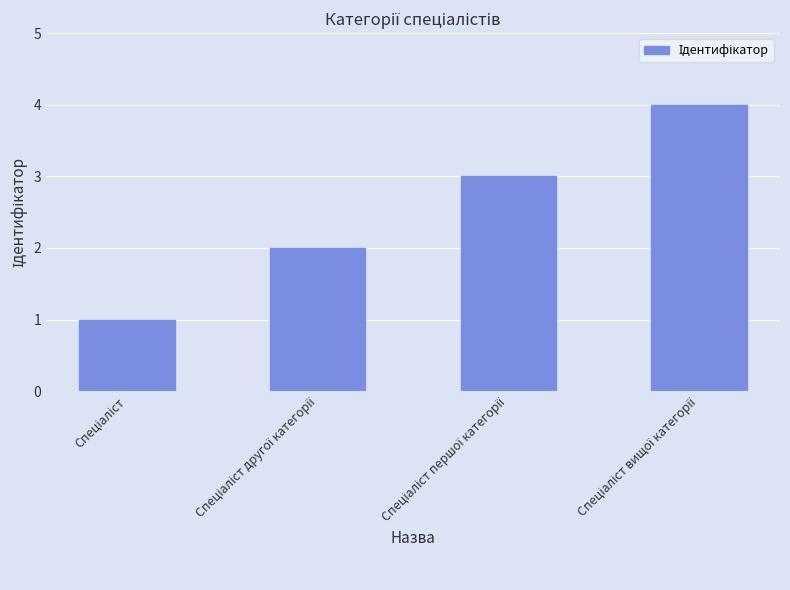

Count the number of categories in the chart.

4